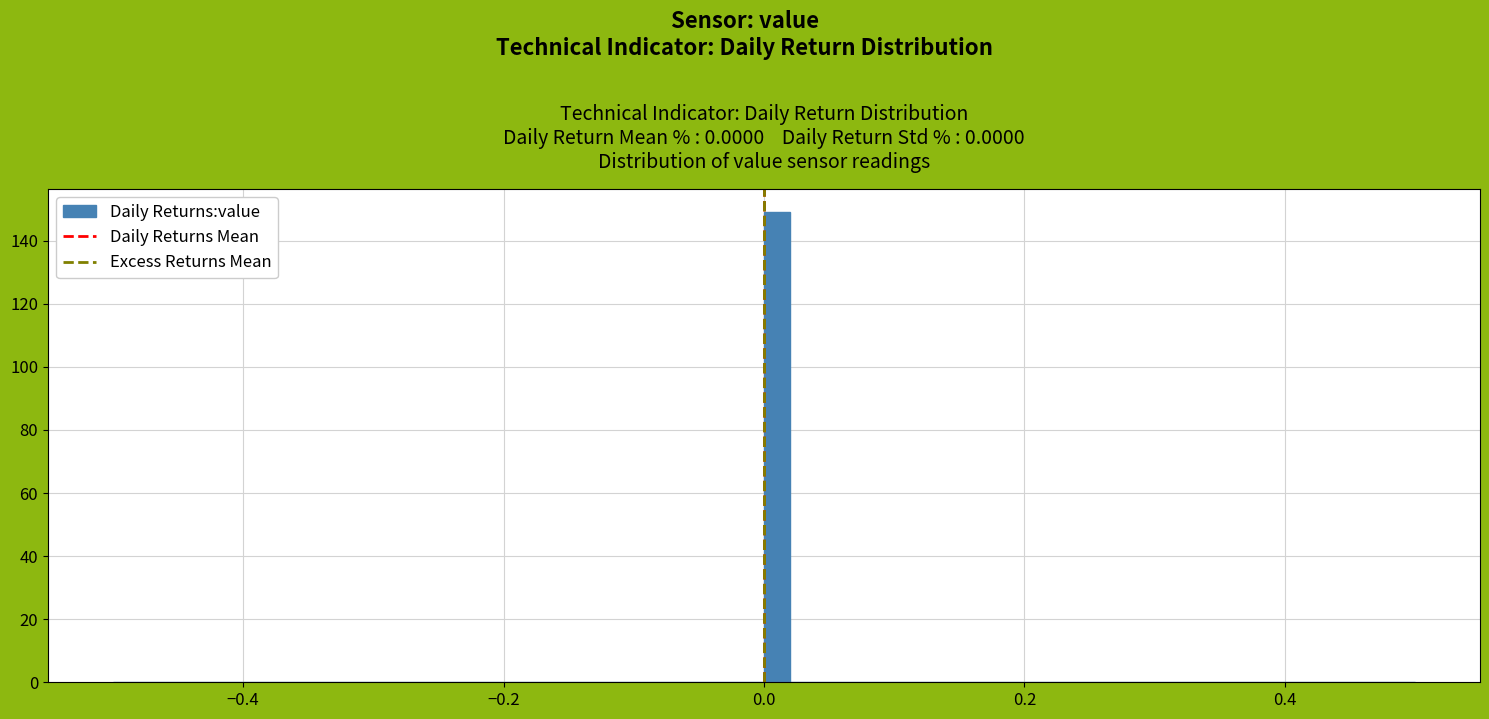

Around what value on the x-axis is the tallest bar? Give the approximate position of its centre, as read against the axis.

0.02